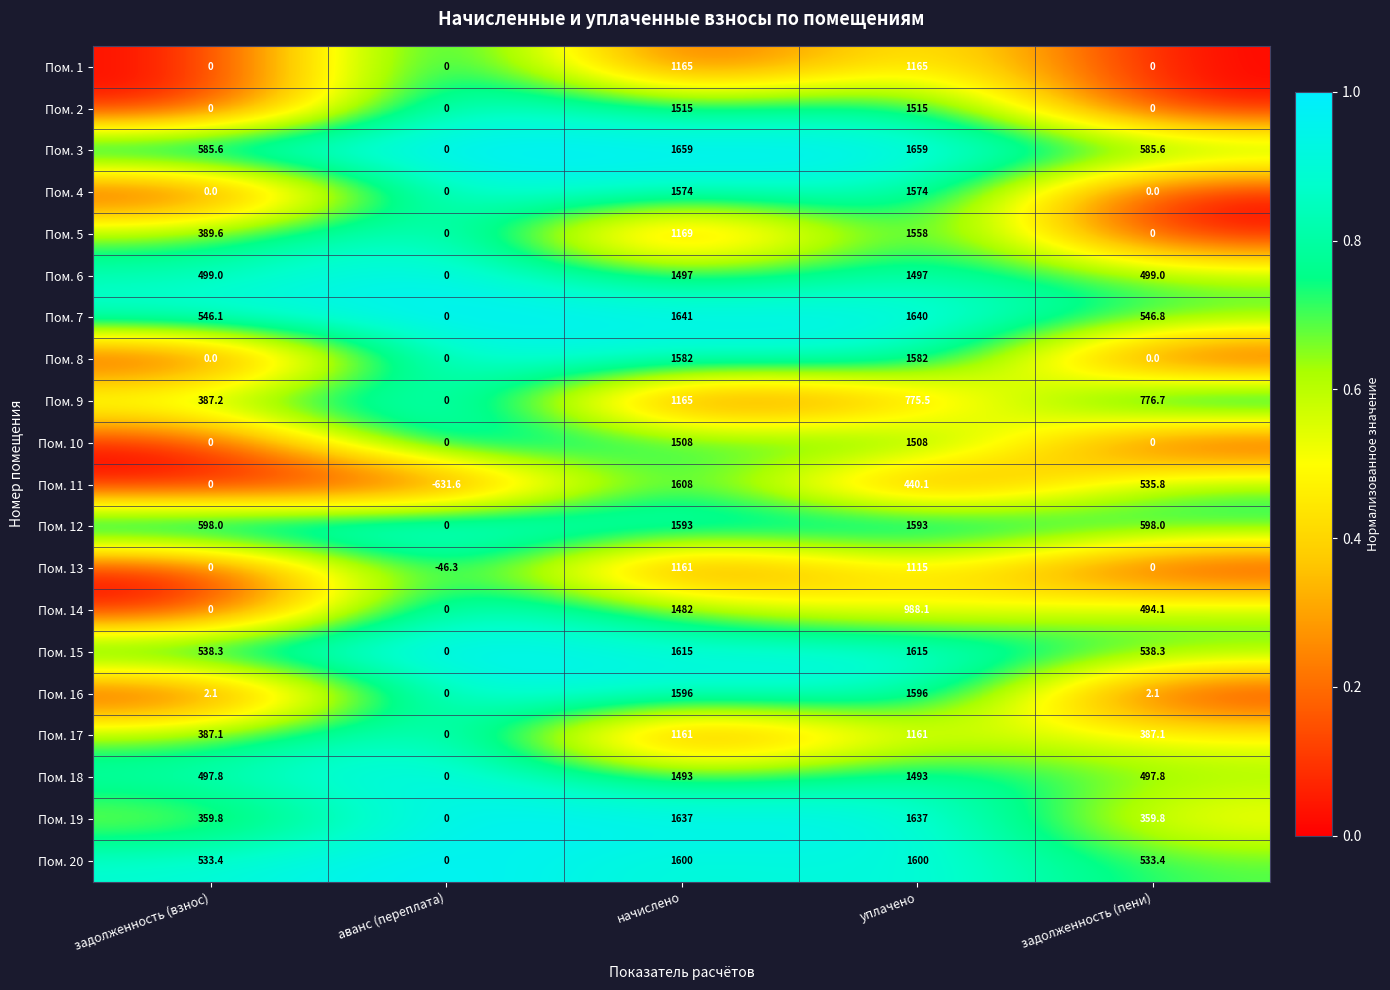

At which label does Пом. 18 first exceed 497?

задолженность (взнос)